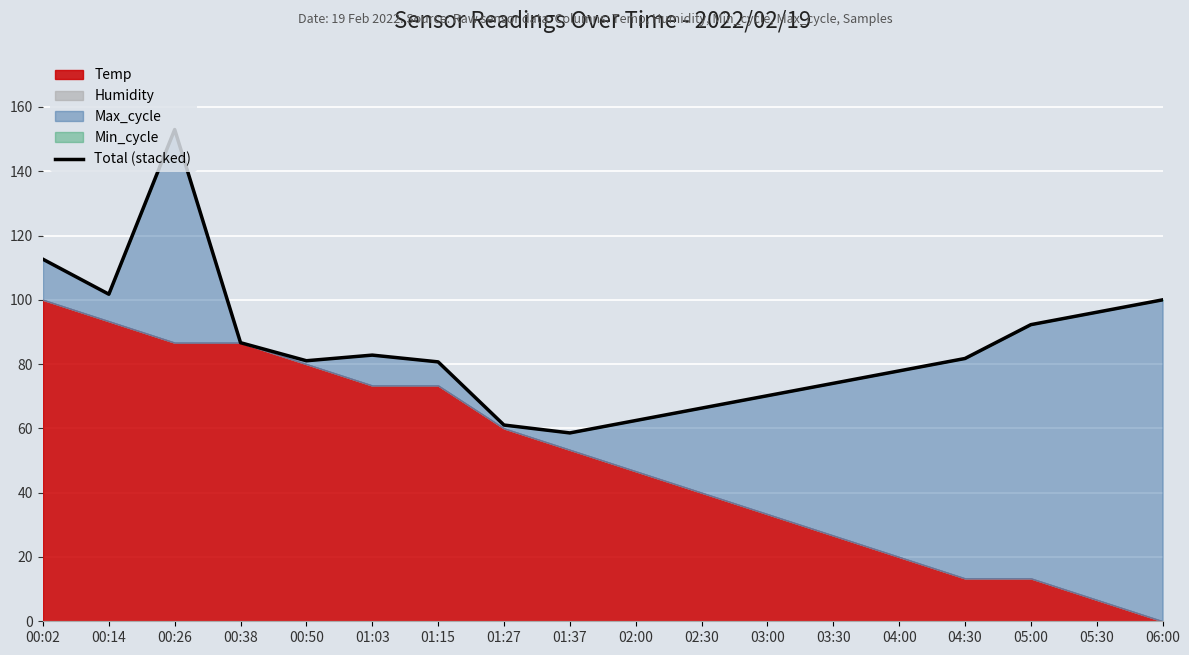

Rank the categories by value from highest to lowest.

00:26, 00:02, 00:14, 06:00, 05:30, 05:00, 00:38, 01:03, 04:30, 00:50, 01:15, 04:00, 03:30, 03:00, 02:30, 02:00, 01:27, 01:37